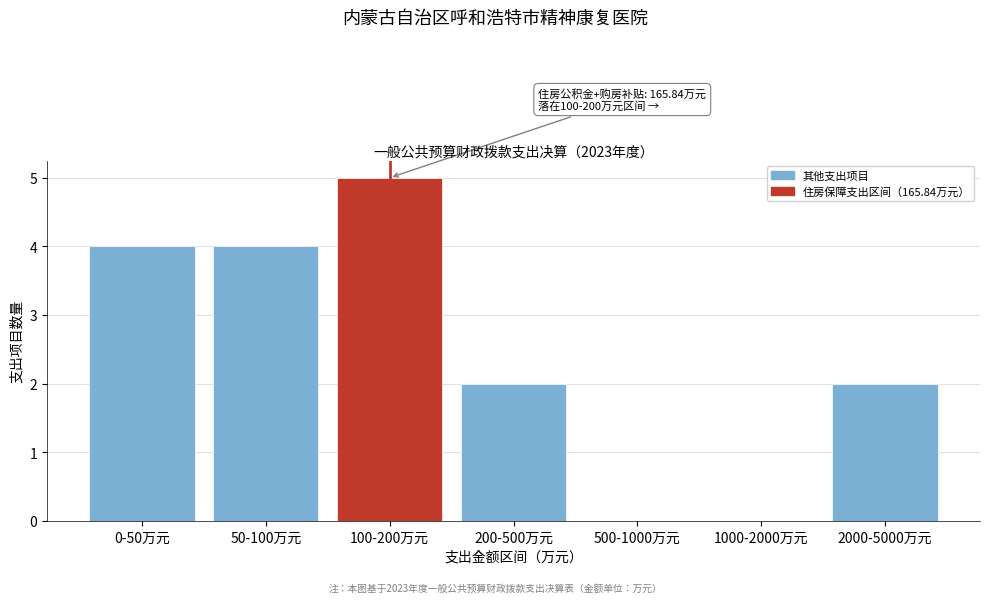

Reading left to right, transcribe all the data shown in this chart.

0-50万元=4	50-100万元=4	100-200万元=5	200-500万元=2	500-1000万元=0	1000-2000万元=0	2000-5000万元=2